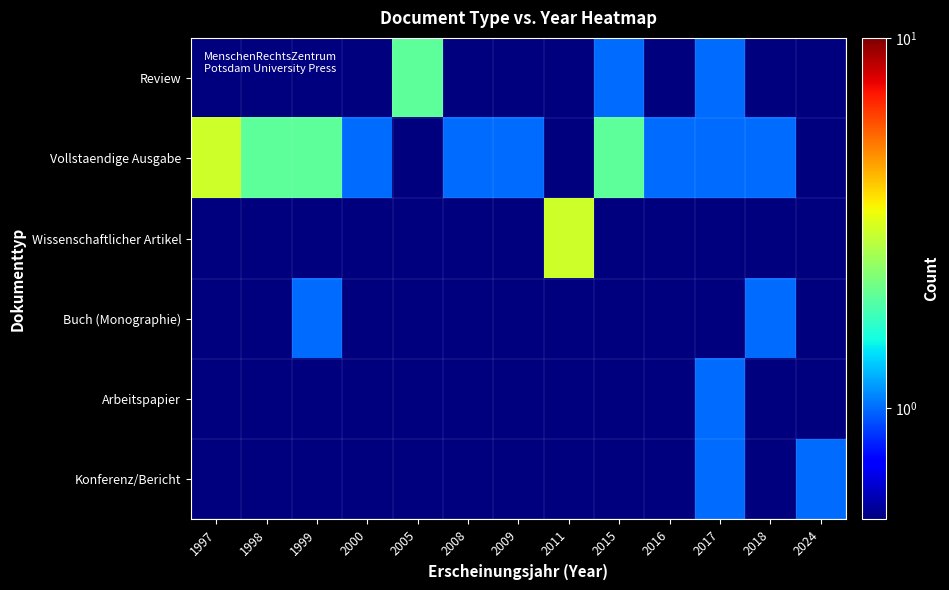

Which has a higher value, 2017 or 2015?

2017